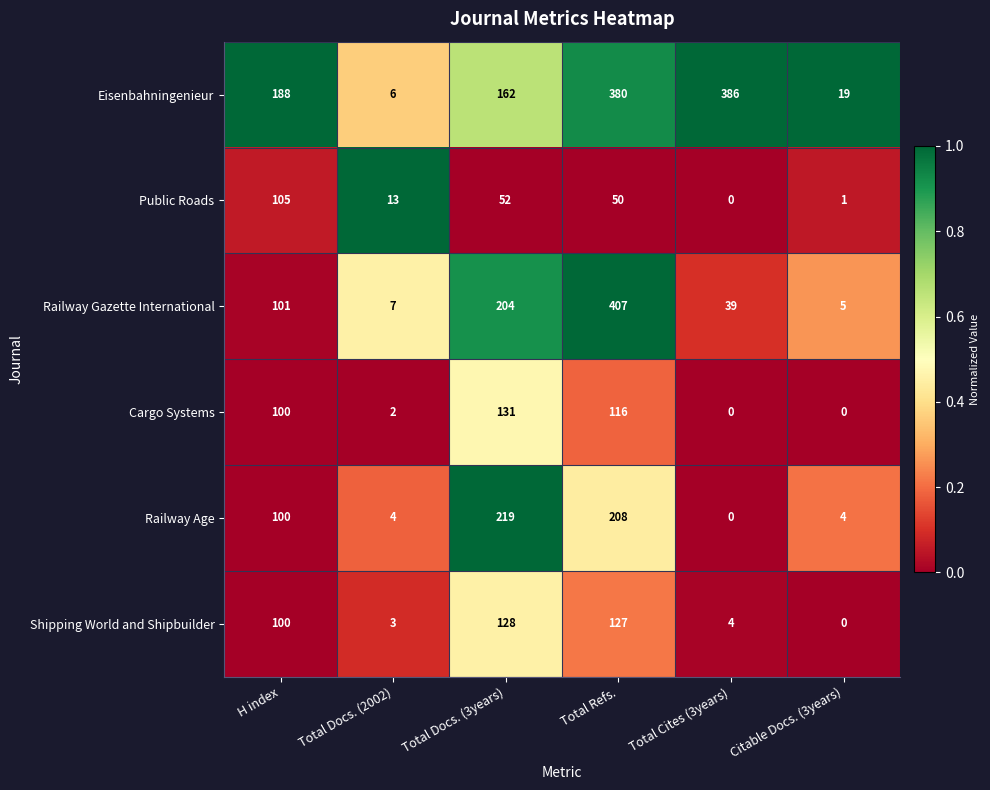

Which series has the largest range (max minus min)?

Railway Gazette International